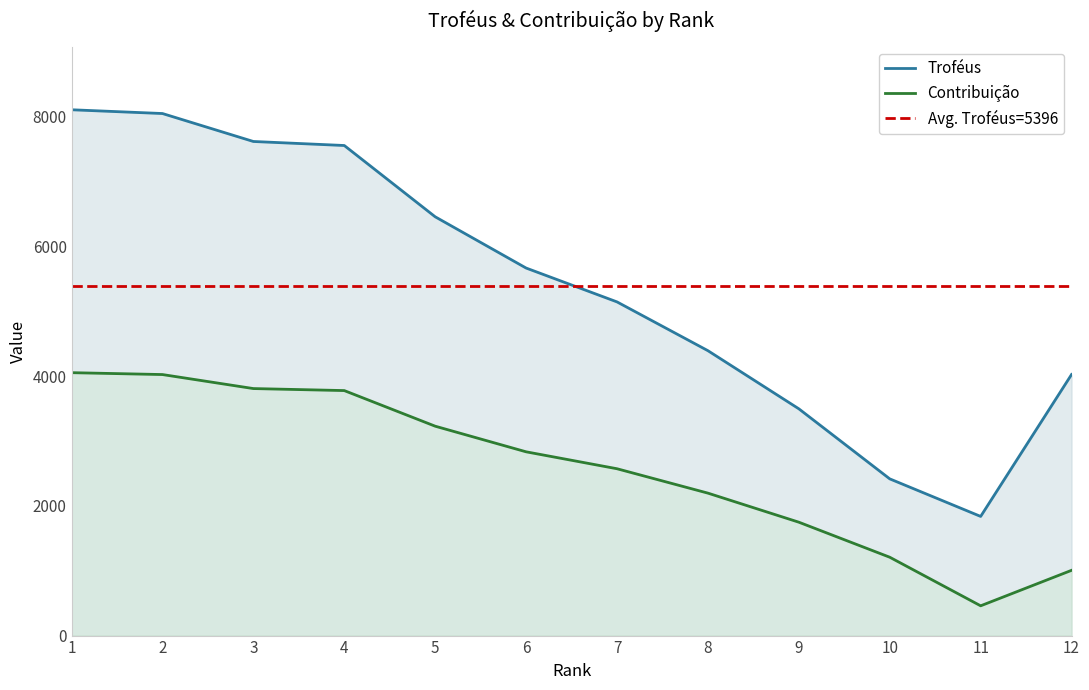

What are all the series names shown in the legend?

Troféus, Contribuição